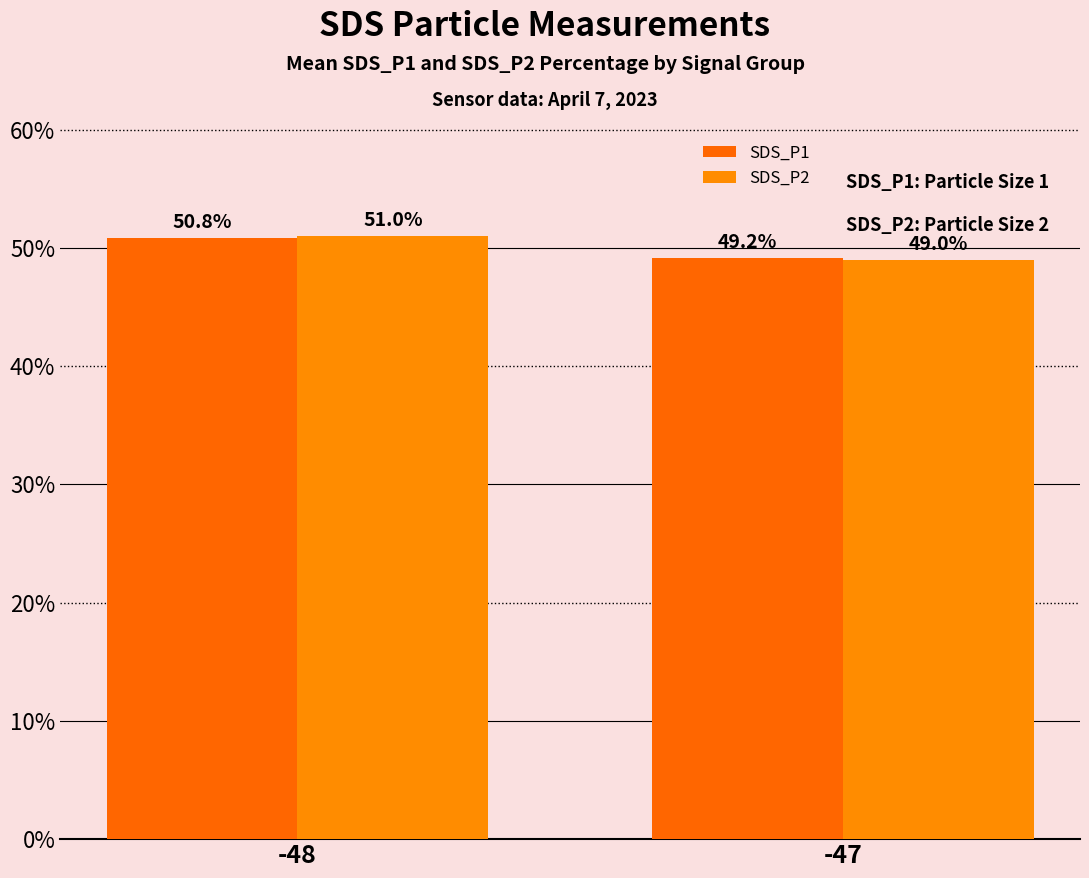

What value does the SDS_P1 series have at -47?

49.2